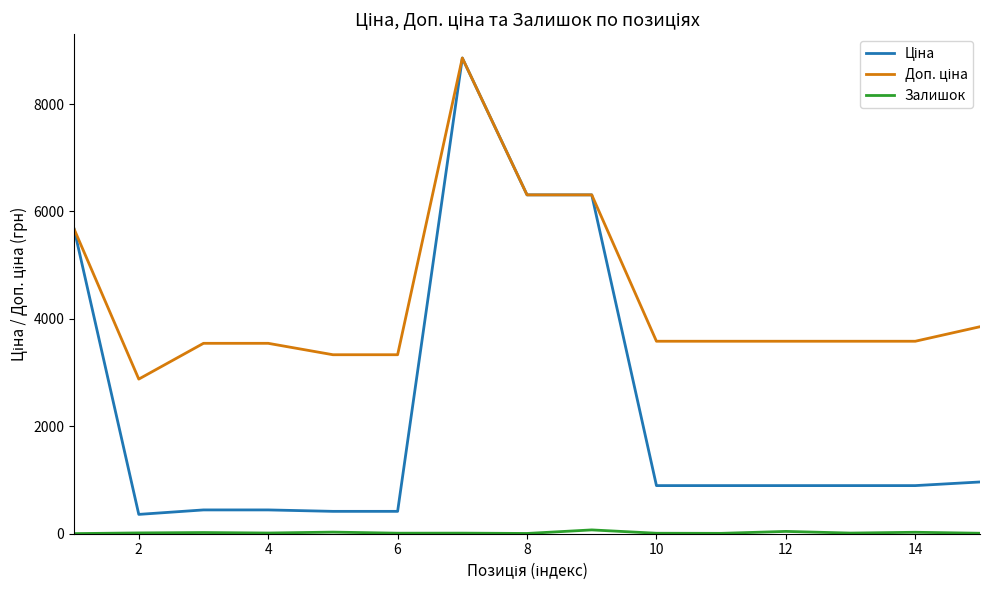

What is the greatest value displayed?

8856.7